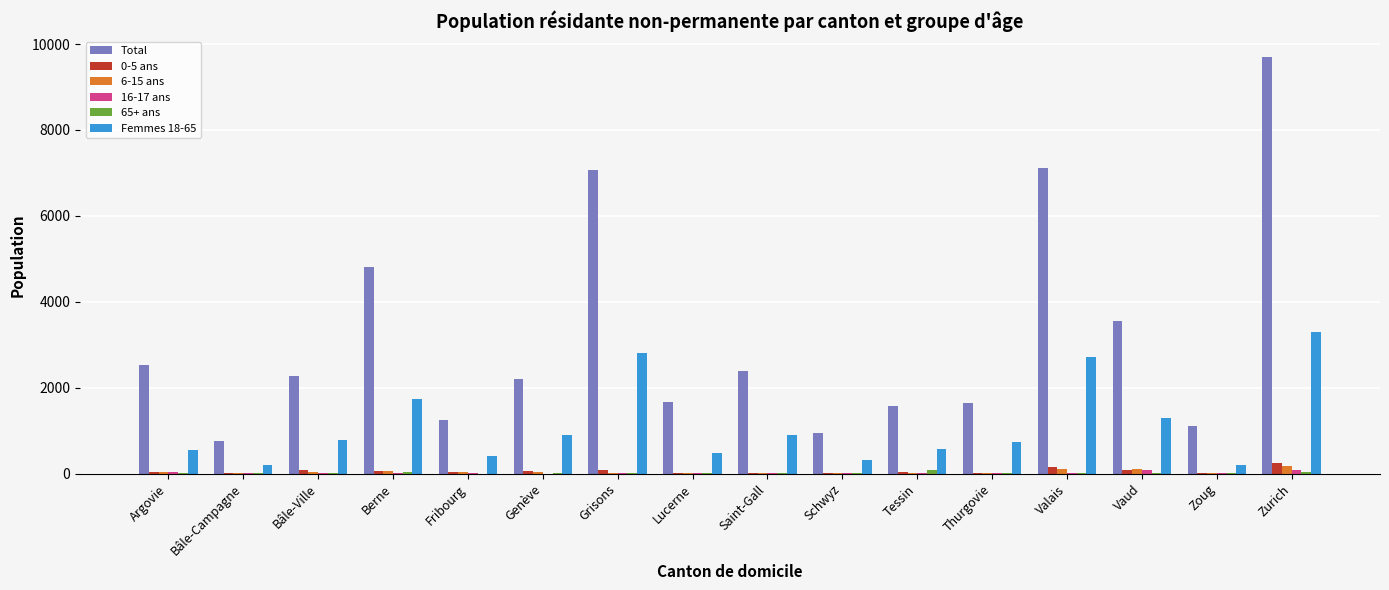

Are the bars grouped side by side (vs. stacked)?

Yes